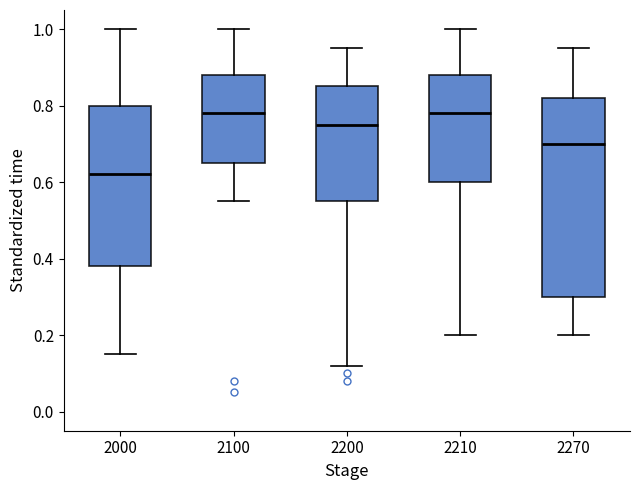

Reading left to right, read every box against the y-axis: the position of its median line, the range the box covers, and the ends of its whiskers. The values are not printed on the chart, so give them approximately, as read against the axis.

2000: median 0.62, box 0.38 to 0.80, whiskers 0.16 to 1.00
2100: median 0.78, box 0.66 to 0.88, whiskers 0.56 to 1.00
2200: median 0.76, box 0.56 to 0.86, whiskers 0.12 to 0.96
2210: median 0.78, box 0.60 to 0.88, whiskers 0.20 to 1.00
2270: median 0.70, box 0.30 to 0.82, whiskers 0.20 to 0.96